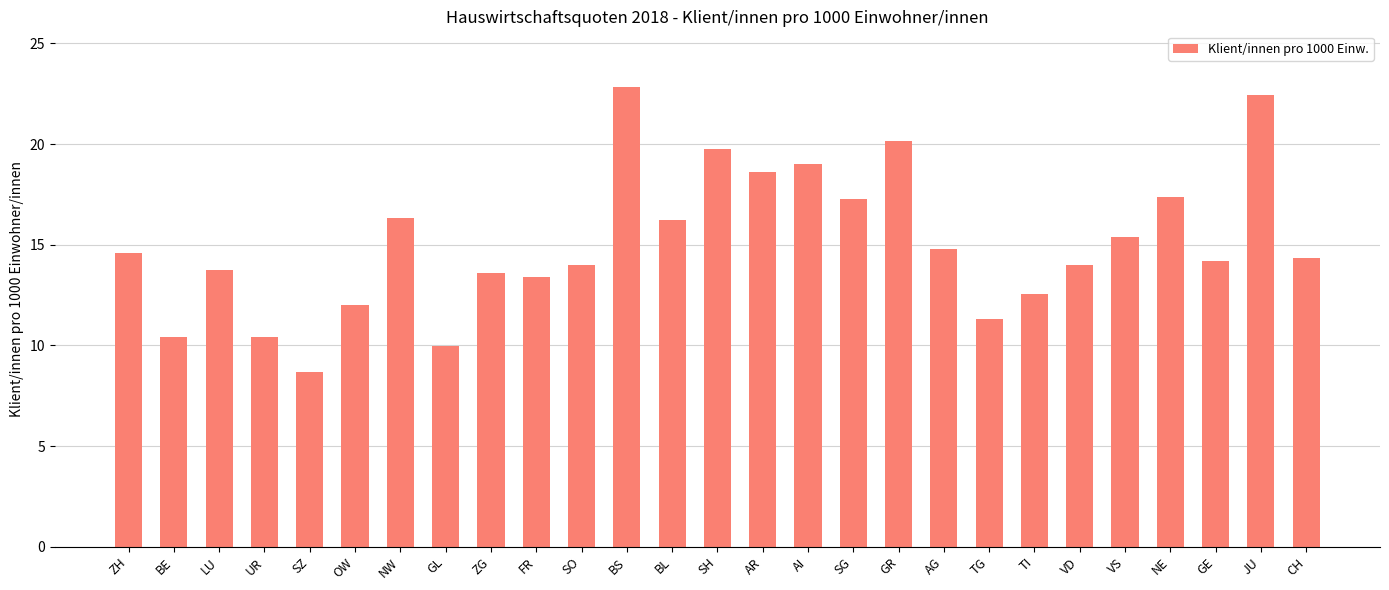

What is the label of the 8th bar from the left?

GL